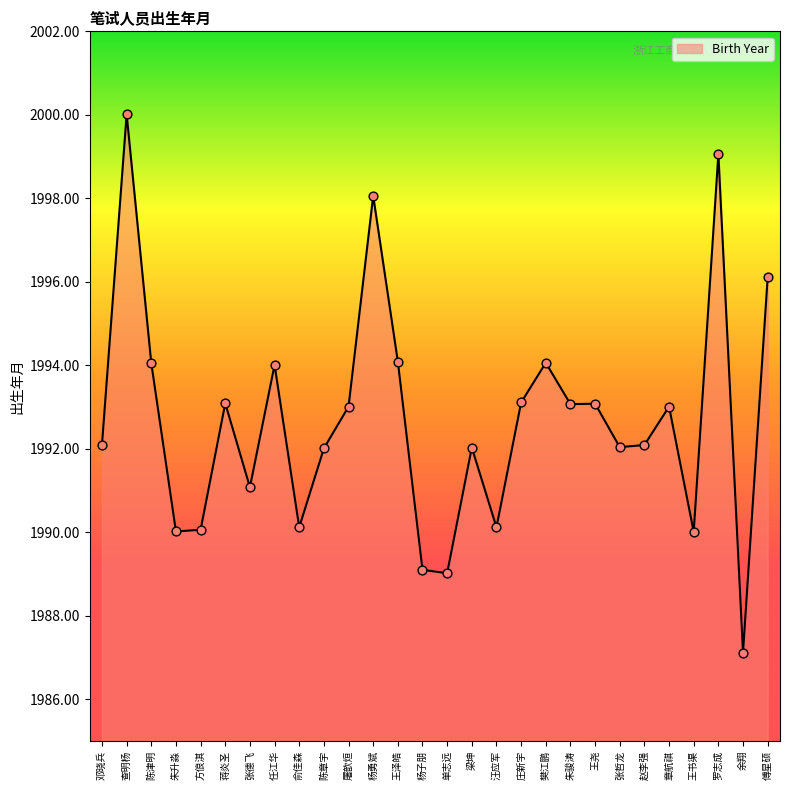

What is the ratio of the value at 邓晓兵 to the value at 方俍淇?

1.0